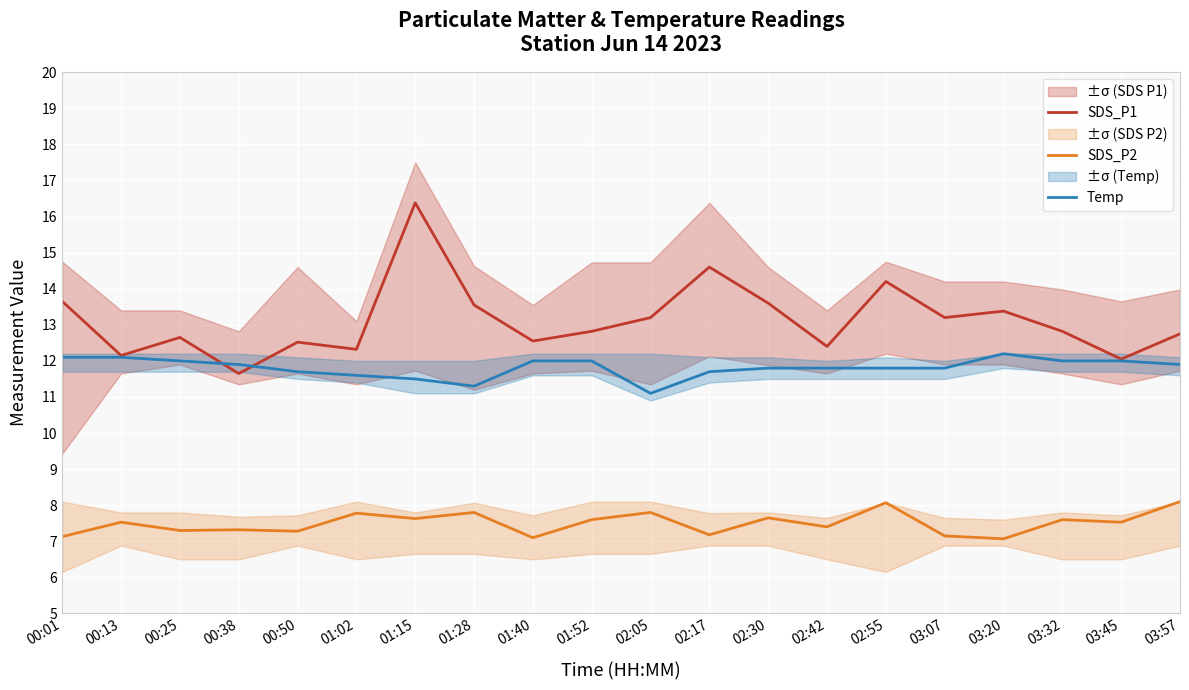

Which category has the lowest value in the SDS_P2 series?

03:20